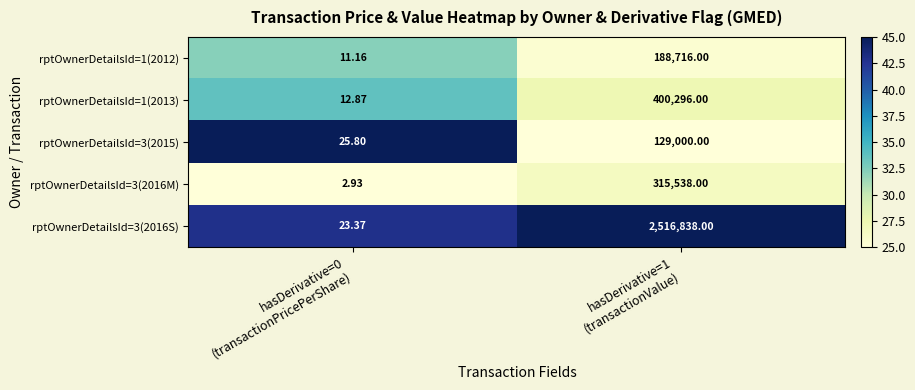

Reading right to left, extract all data points from this chart.

rptOwnerDetailsId=1(2012): hasDerivative=1
(transactionValue)=188716.0	hasDerivative=0
(transactionPricePerShare)=11.2
rptOwnerDetailsId=1(2013): hasDerivative=1
(transactionValue)=400296.0	hasDerivative=0
(transactionPricePerShare)=12.9
rptOwnerDetailsId=3(2015): hasDerivative=1
(transactionValue)=129000.0	hasDerivative=0
(transactionPricePerShare)=25.8
rptOwnerDetailsId=3(2016M): hasDerivative=1
(transactionValue)=315538.0	hasDerivative=0
(transactionPricePerShare)=2.9
rptOwnerDetailsId=3(2016S): hasDerivative=1
(transactionValue)=2516838.0	hasDerivative=0
(transactionPricePerShare)=23.4